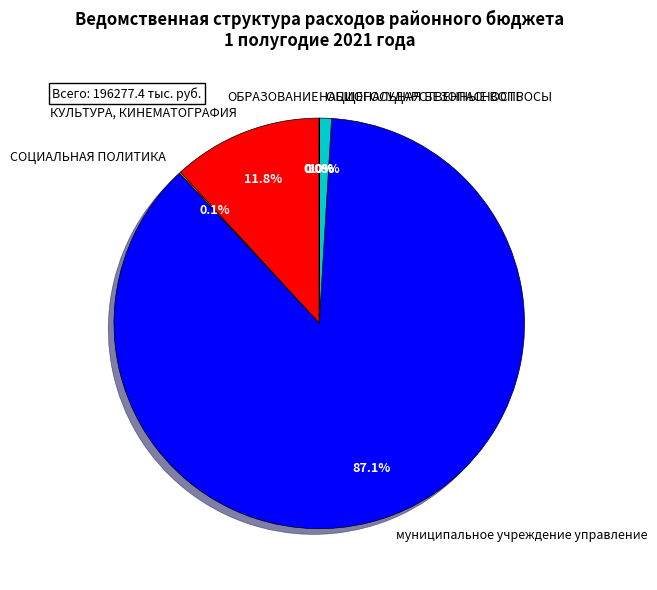

Which category accounts for the majority?

муниципальное учреждение управление